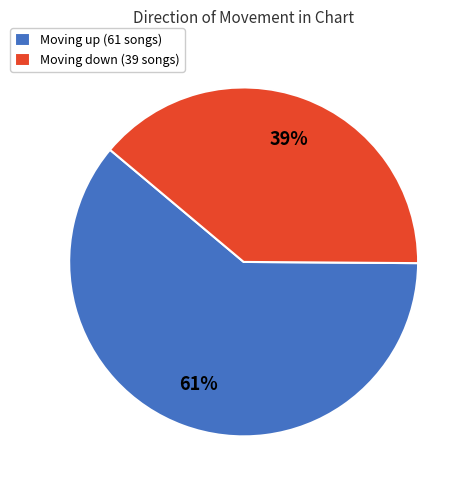

The Moving up (61 songs) slice represents 61% of the pie. True or false?

True